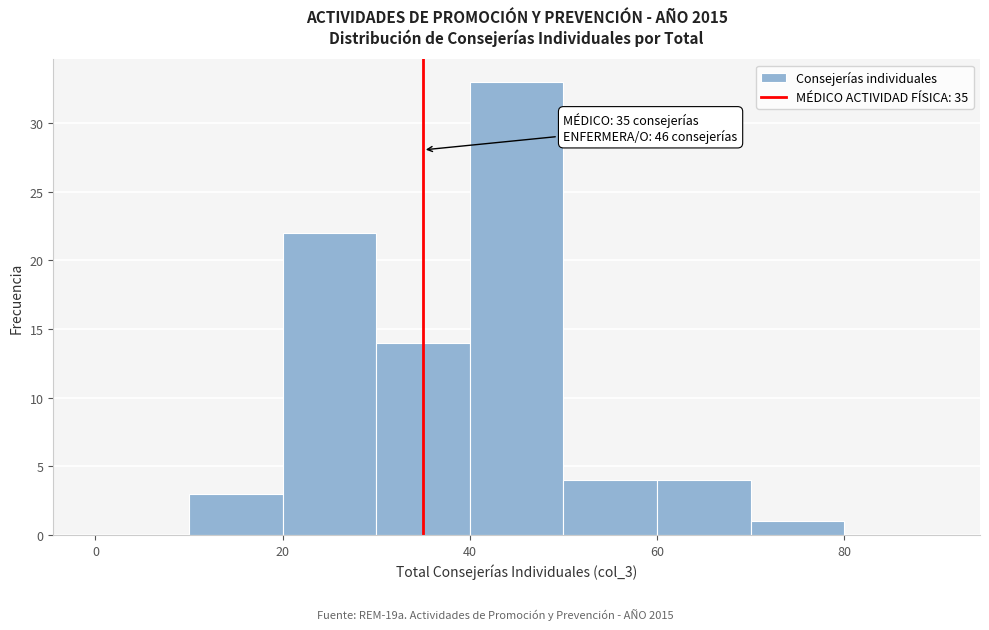

Over which range of the x-axis is the bar tallest?

40 to 50